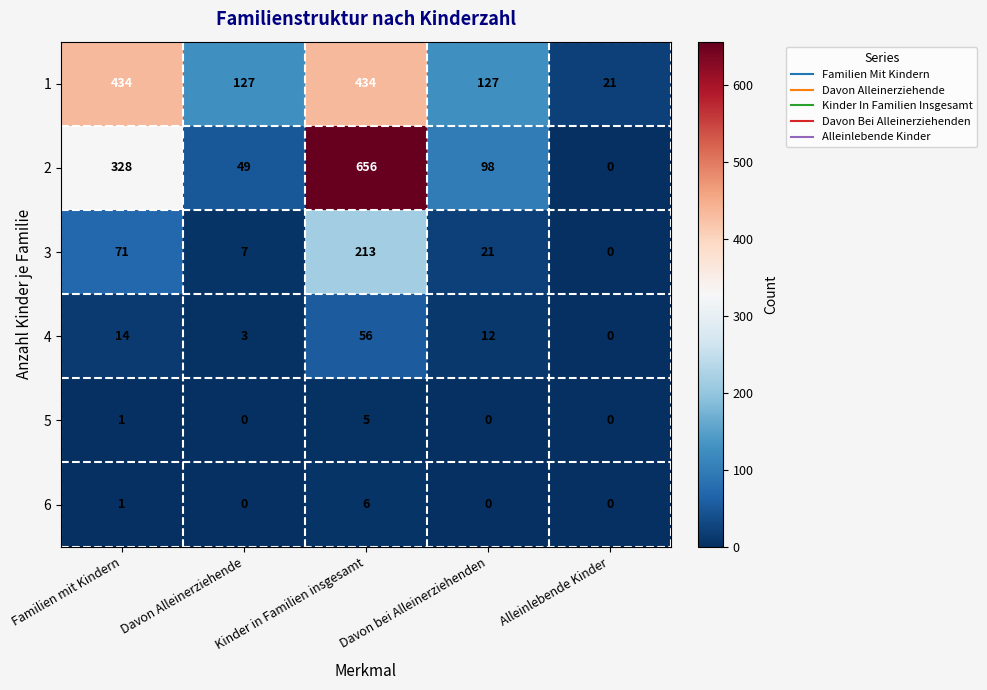

At which label does 5 reach its peak?

Kinder in Familien insgesamt